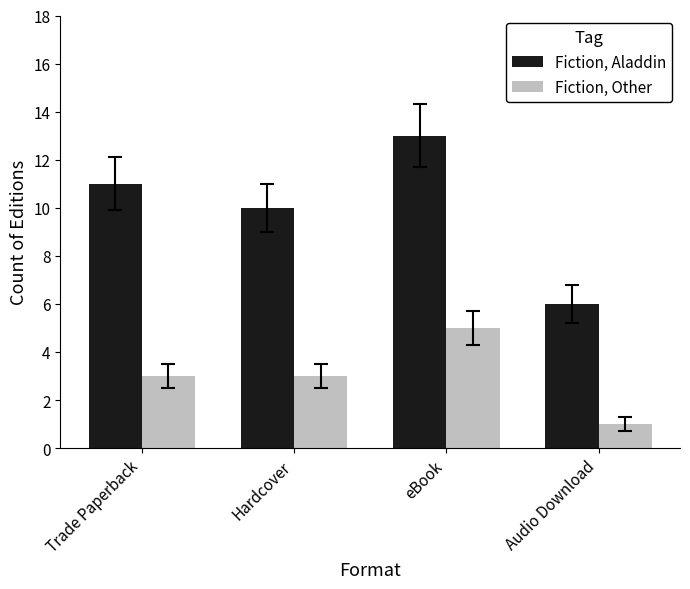

What is the label of the 4th bar from the left?

Audio Download